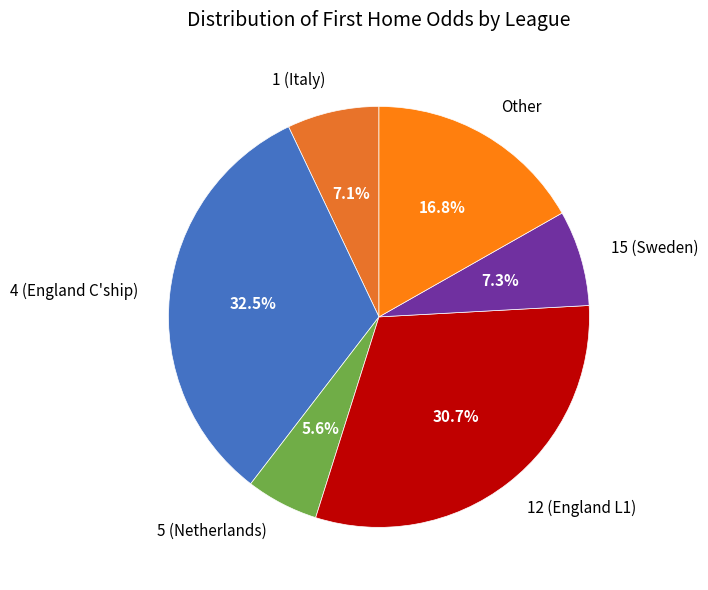

What percentage is NOT represented by 4 (England C'ship)?

67.5%